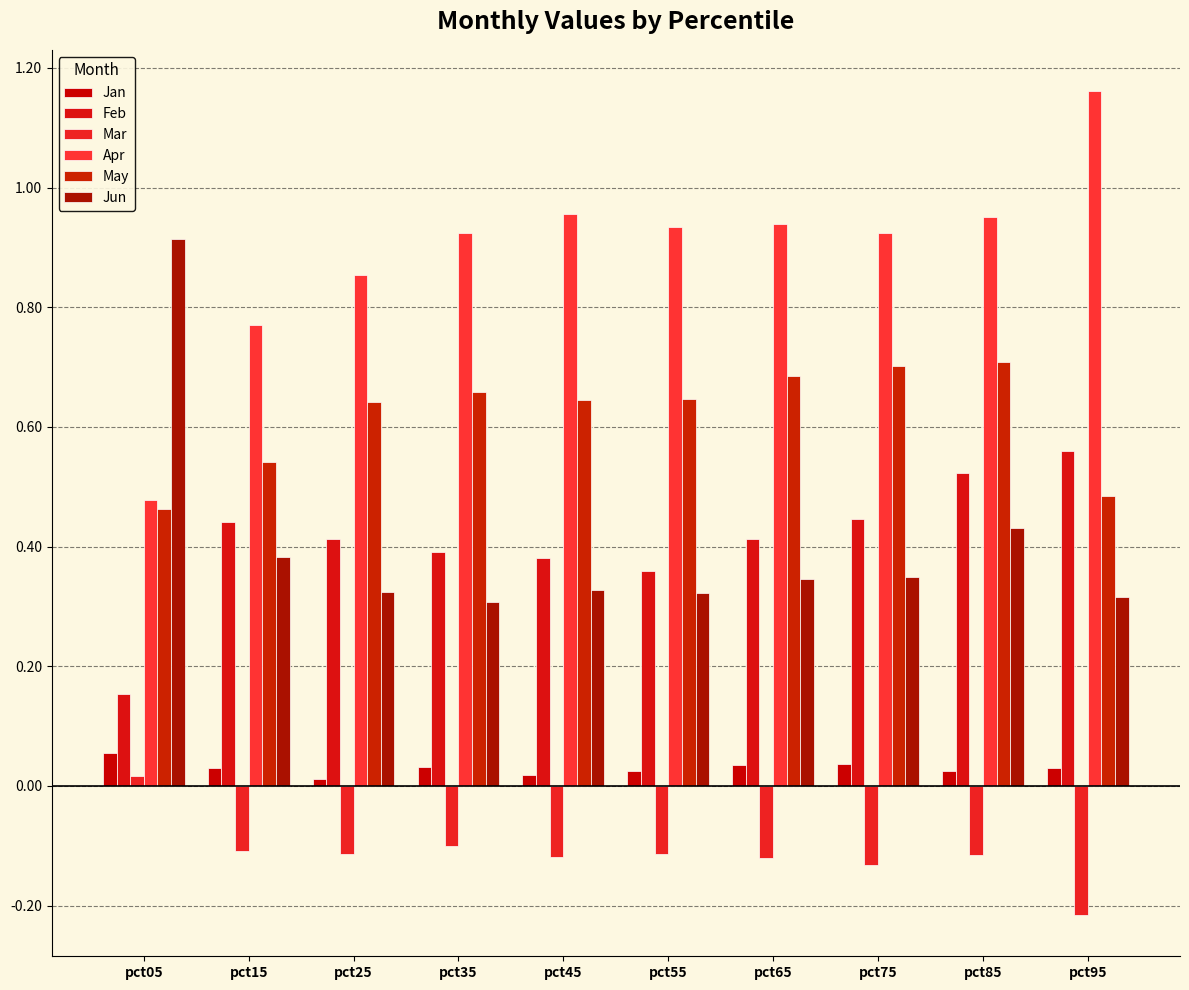

How many bars are there in each group?

6